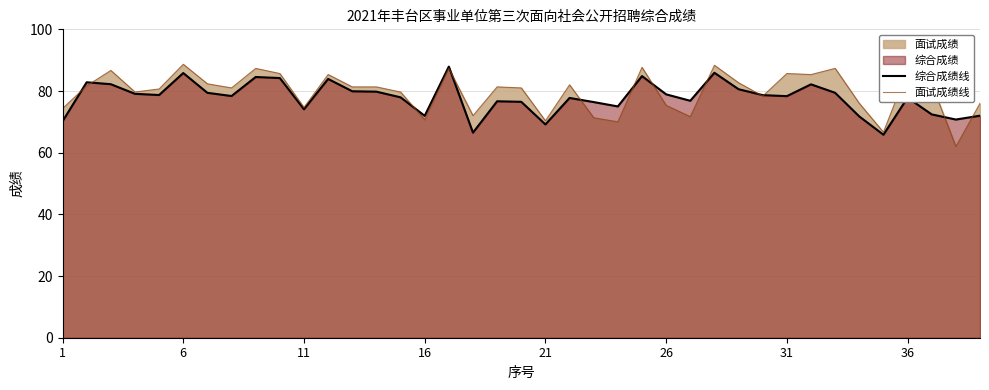

How many data points in 面试成绩线 are less than 81?

17